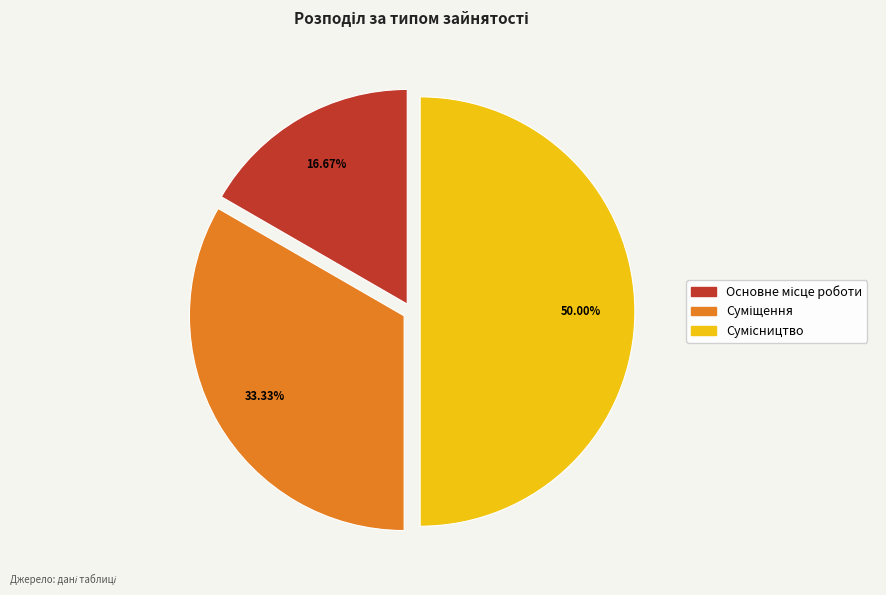

What is the smallest slice in the pie chart?

Основне місце роботи